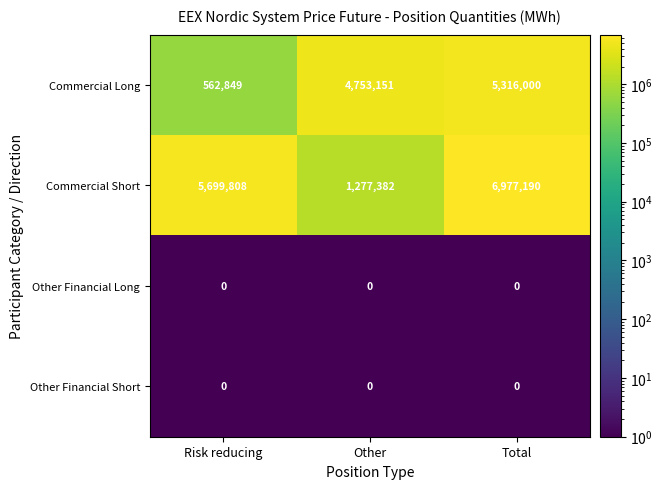

At how many categories does at least one series exceed 82881?

3